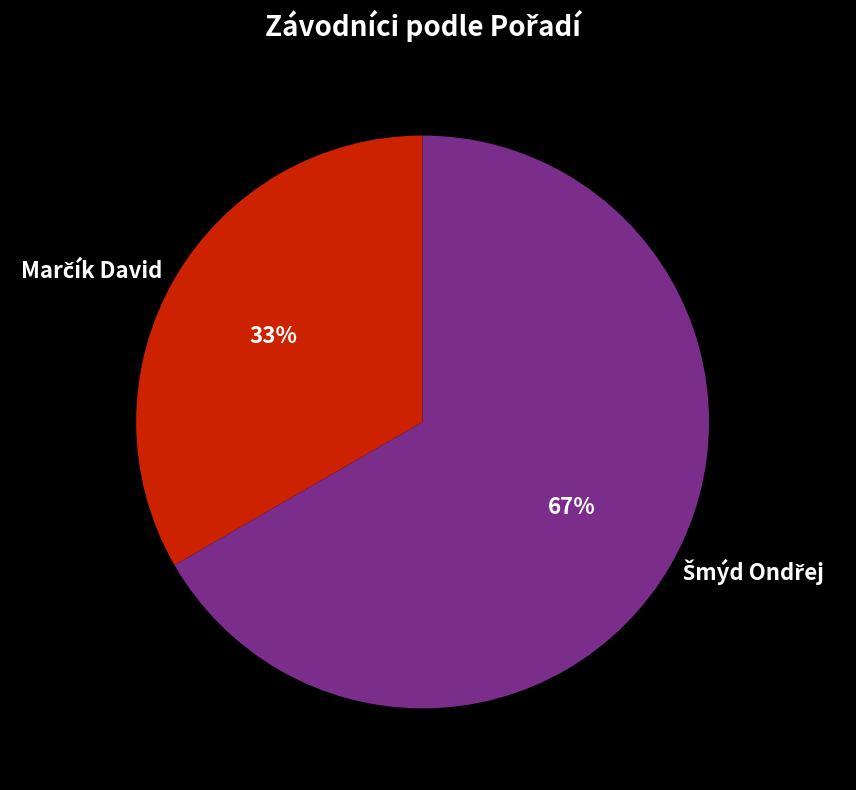

Is there a majority slice in this chart?

Yes